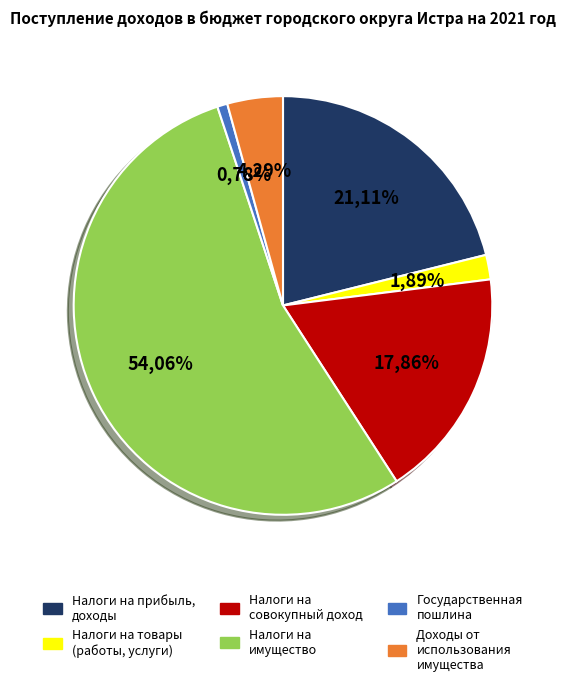

What portion of the pie excludes НАЛОГИ НА ПРИБЫЛЬ, ДОХОДЫ?

78.9%